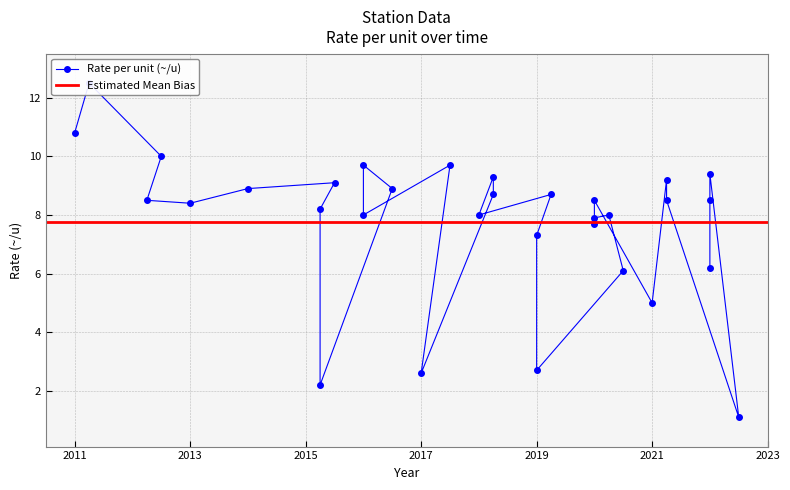

At which label is the value closest to 6?

2020